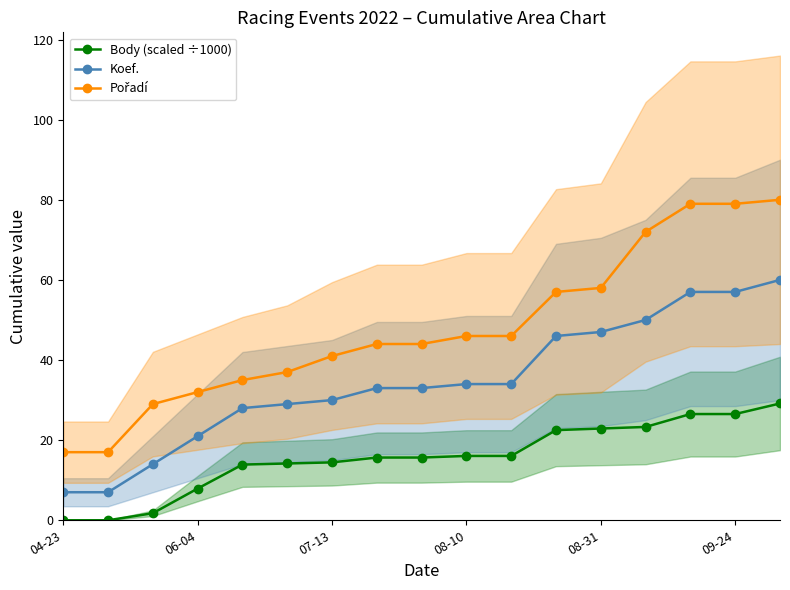

Reading left to right, list all the values displayed in this chart.

Body (scaled ÷1000): 0.0	0.0	1.8	7.9	13.9	14.2	14.5	15.7	15.7	16.1	16.1	22.5	22.9	23.3	26.5	26.5	29.2
Koef.: 7.0	7.0	14.0	21.0	28.0	29.0	30.0	33.0	33.0	34.0	34.0	46.0	47.0	50.0	57.0	57.0	60.0
Pořadí: 17.0	17.0	29.0	32.0	35.0	37.0	41.0	44.0	44.0	46.0	46.0	57.0	58.0	72.0	79.0	79.0	80.0